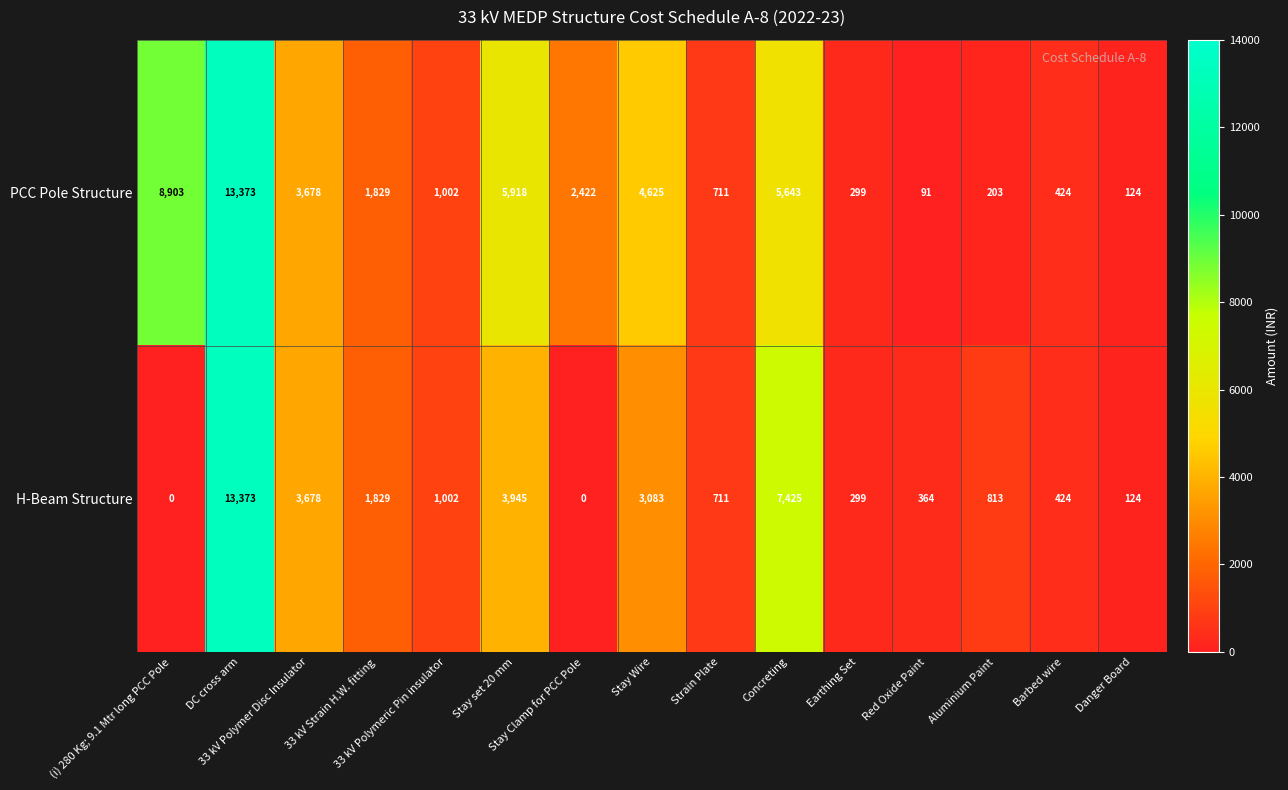

Which series has the largest total across all categories?

PCC Pole Structure